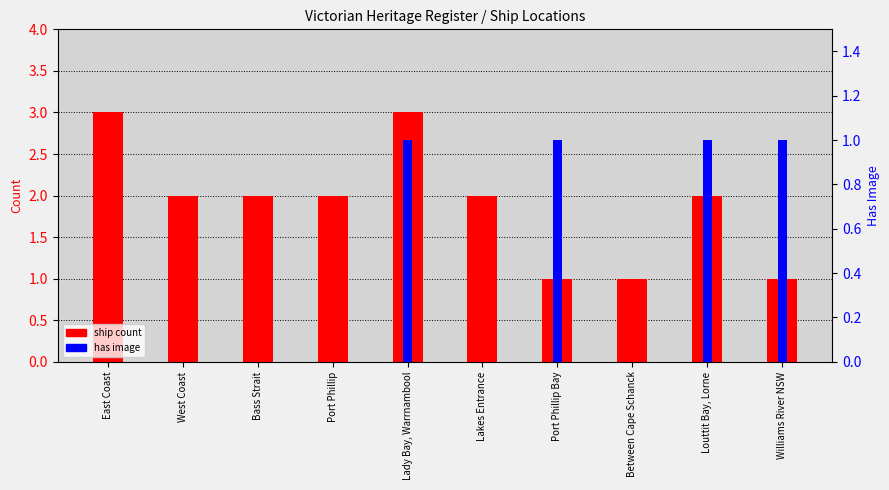

Which series has the widest spread of values?

ship count